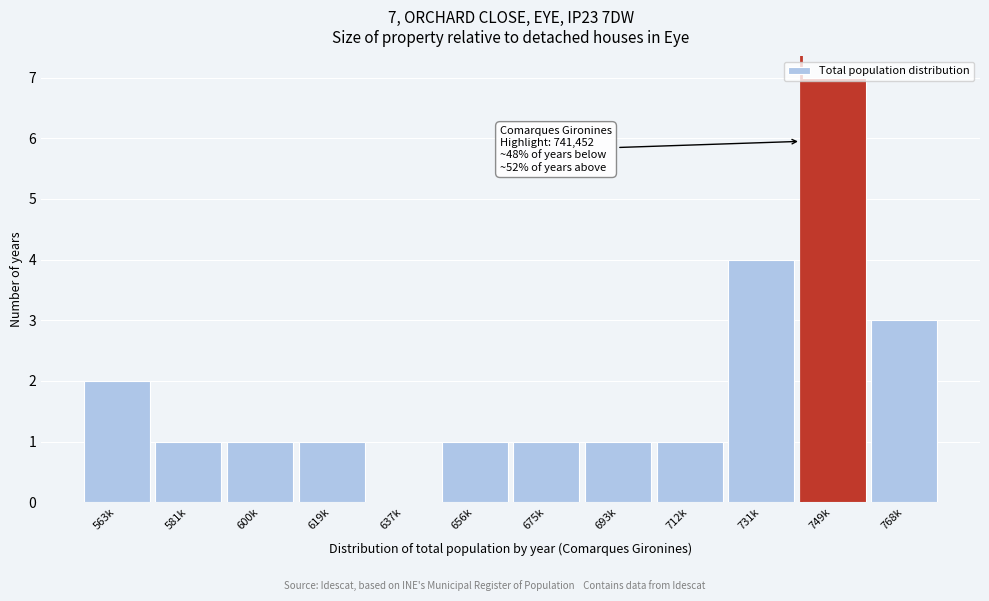

What is the sum of all values?

23